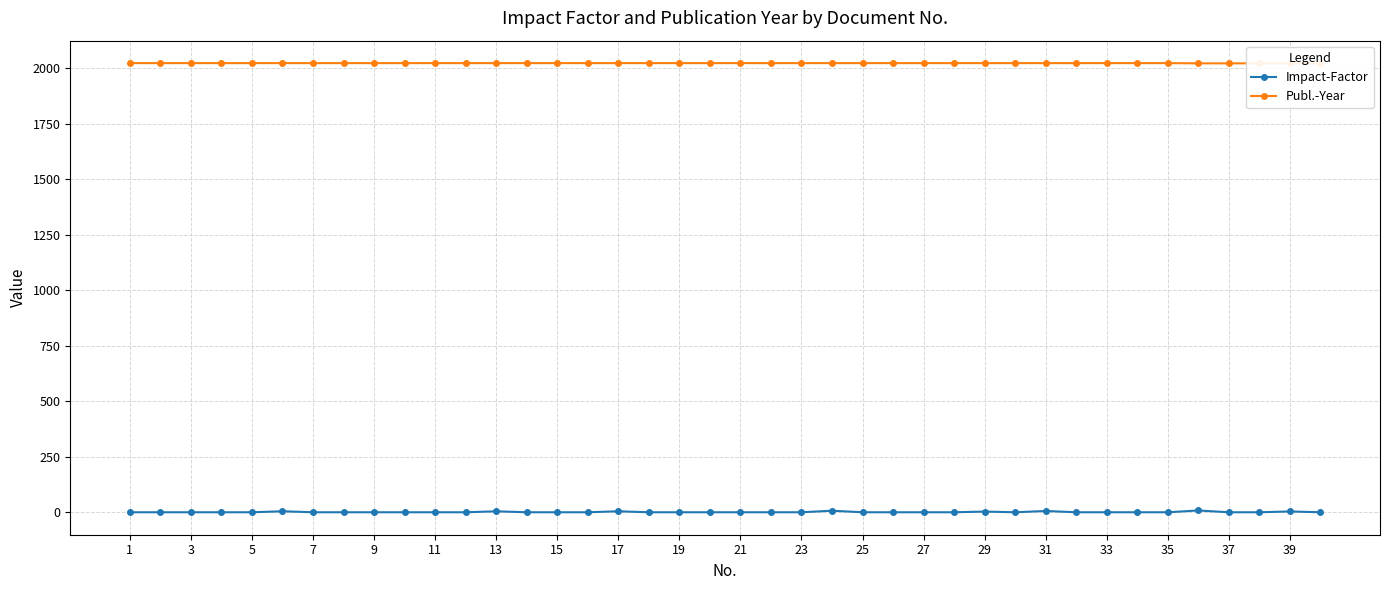

True or false: Impact-Factor and Publ.-Year intersect in this chart.

False